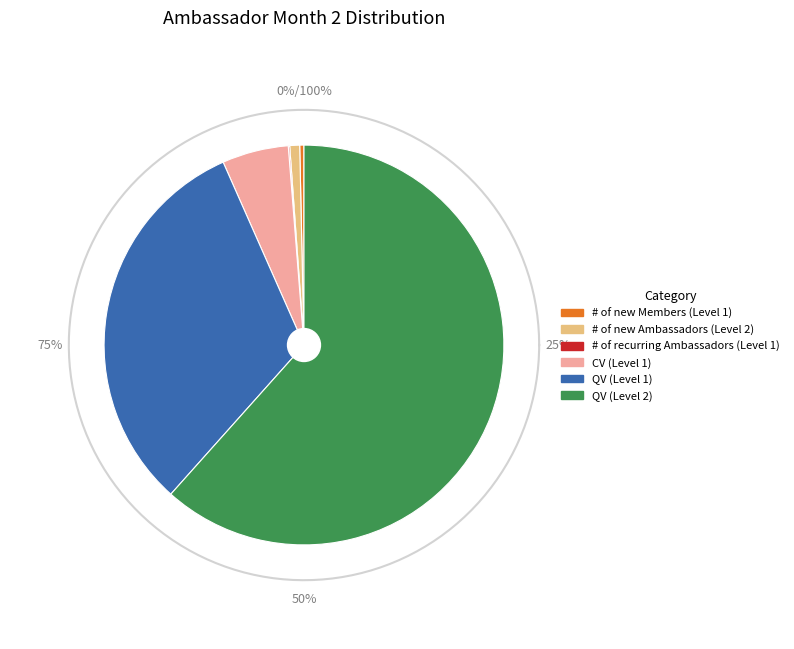

Is there any slice that represents more than half of the pie?

Yes